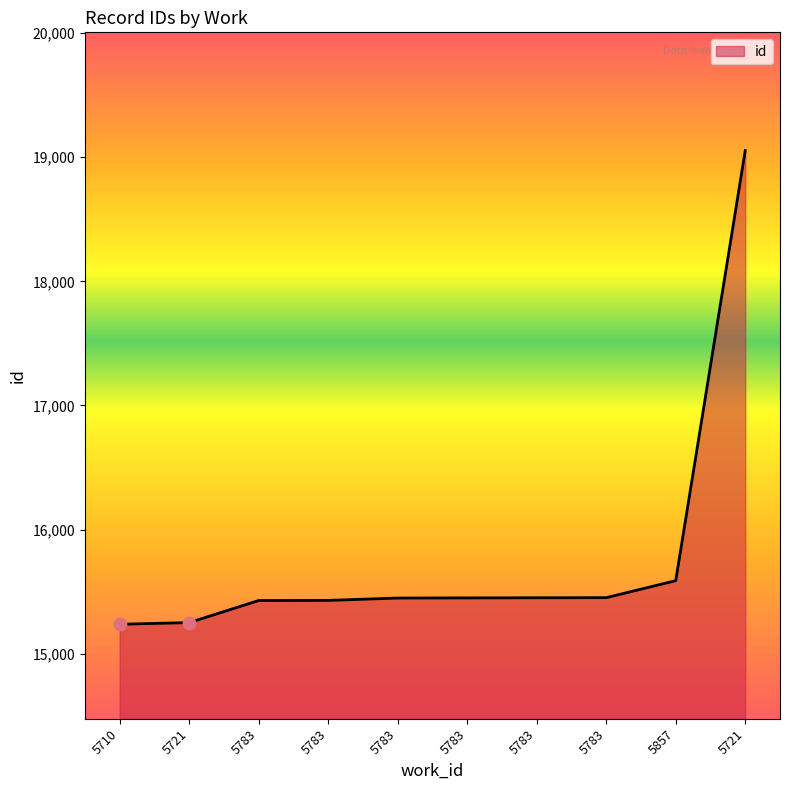

Approximately how many times larger is the value at 5783 compared to 5783?

1.0